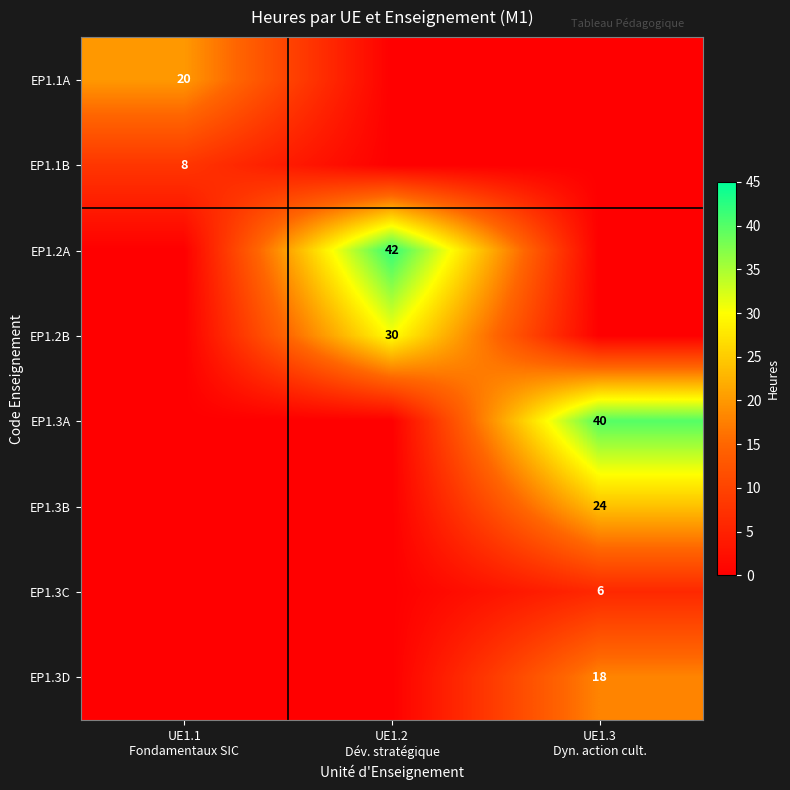

At how many categories does at least one series exceed 3?

3